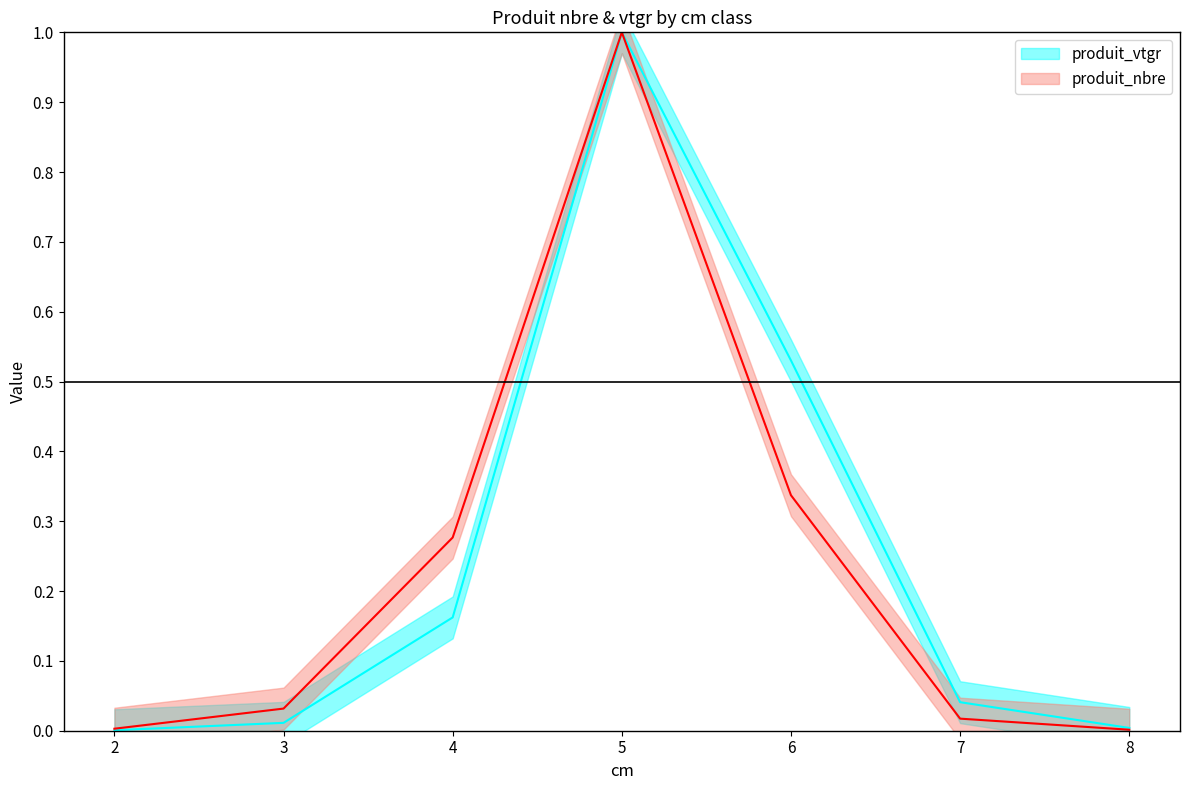

At which category does the chart reach its minimum across all series?

2